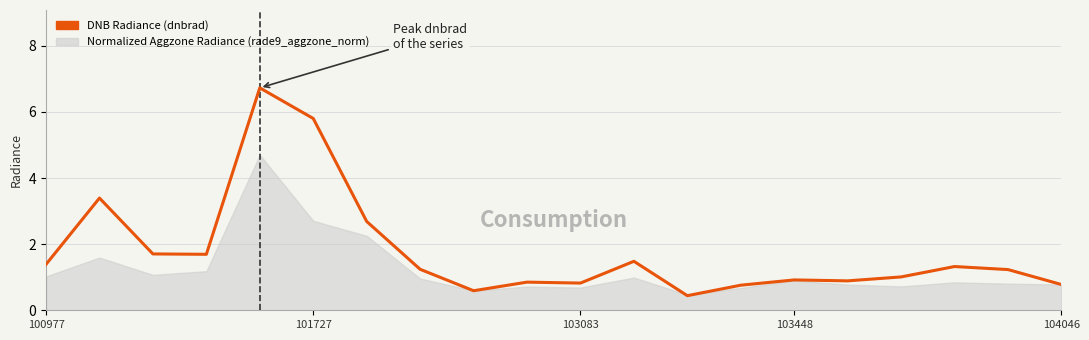

How many data points are less than 1?

8